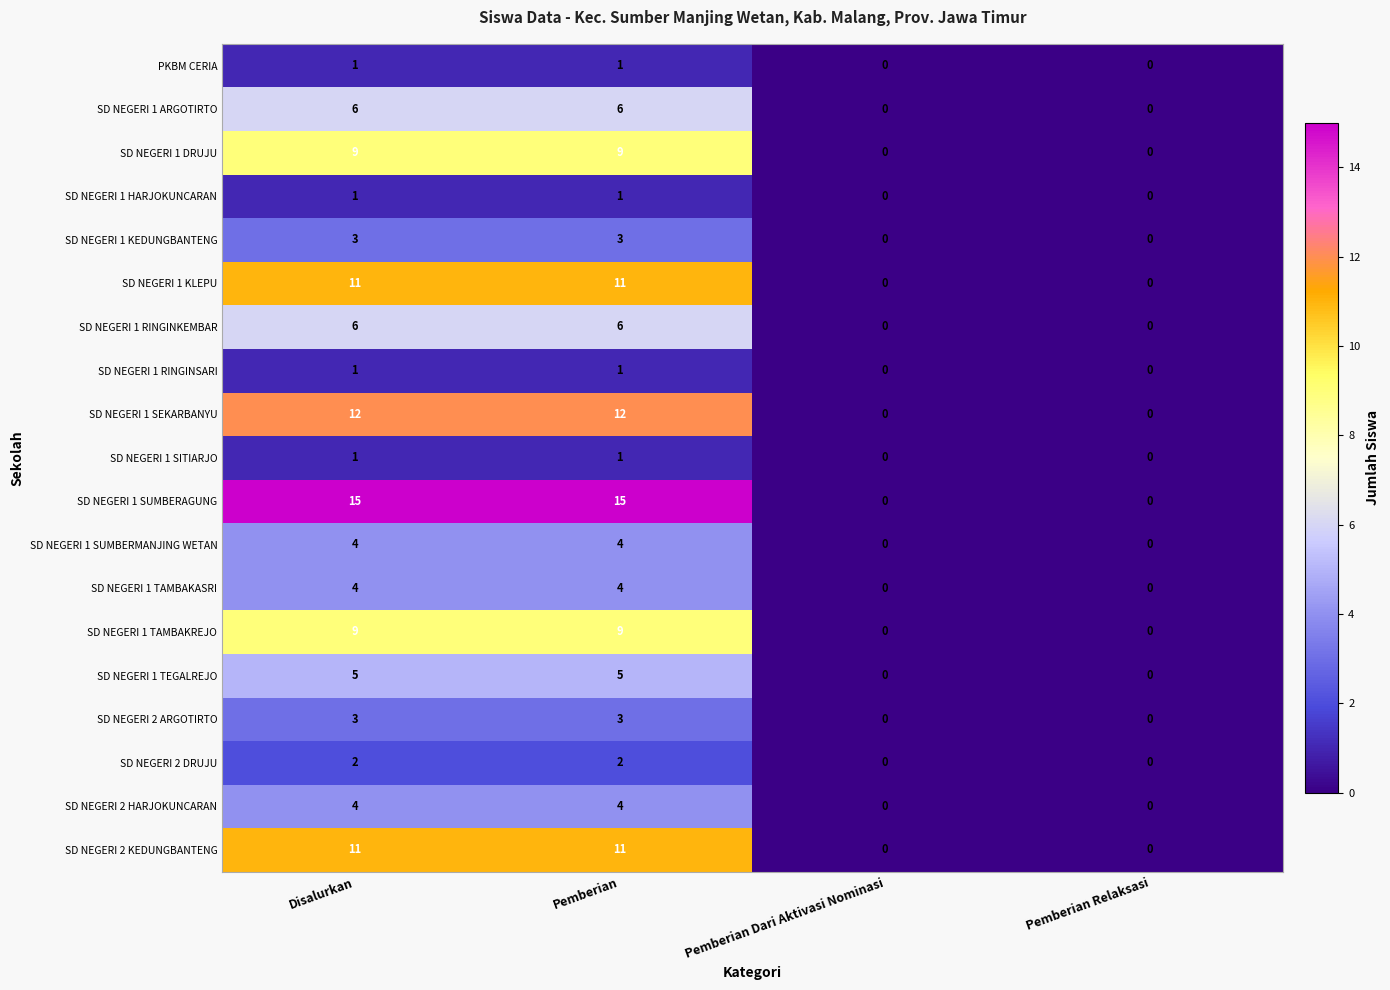

At how many categories does at least one series exceed 7?

2